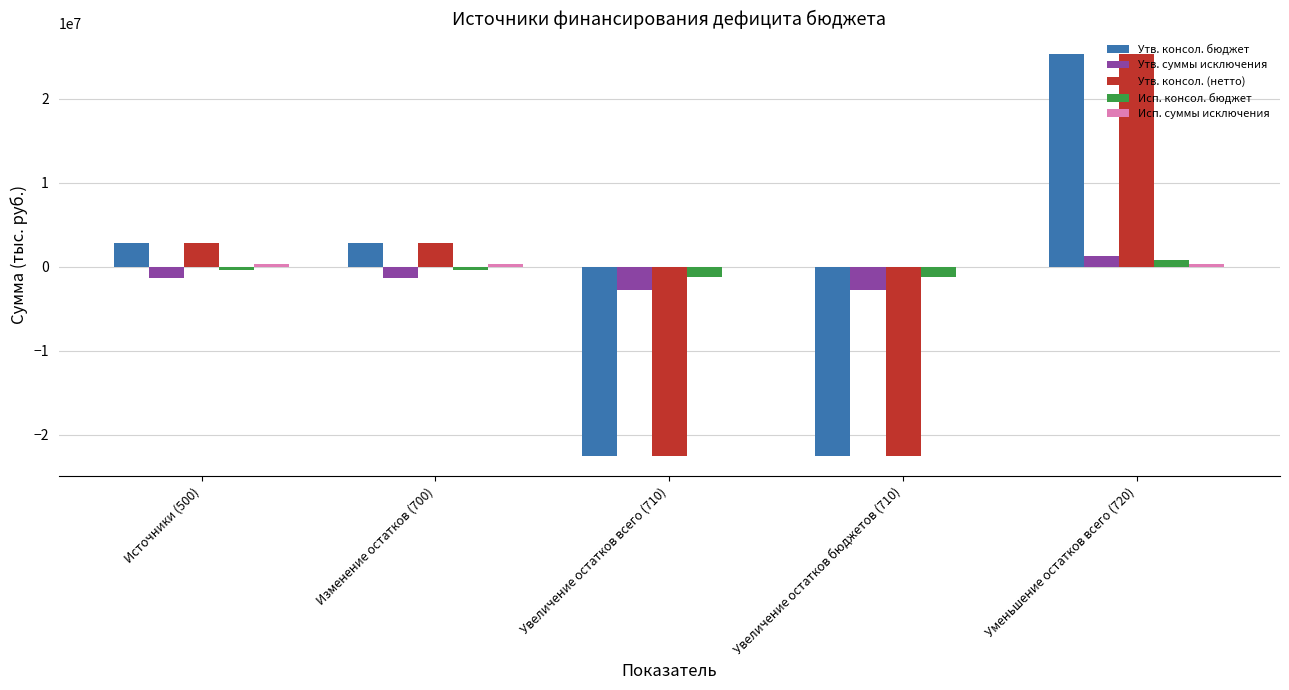

What is the maximum value for Утв. суммы исключения?

1345600.0